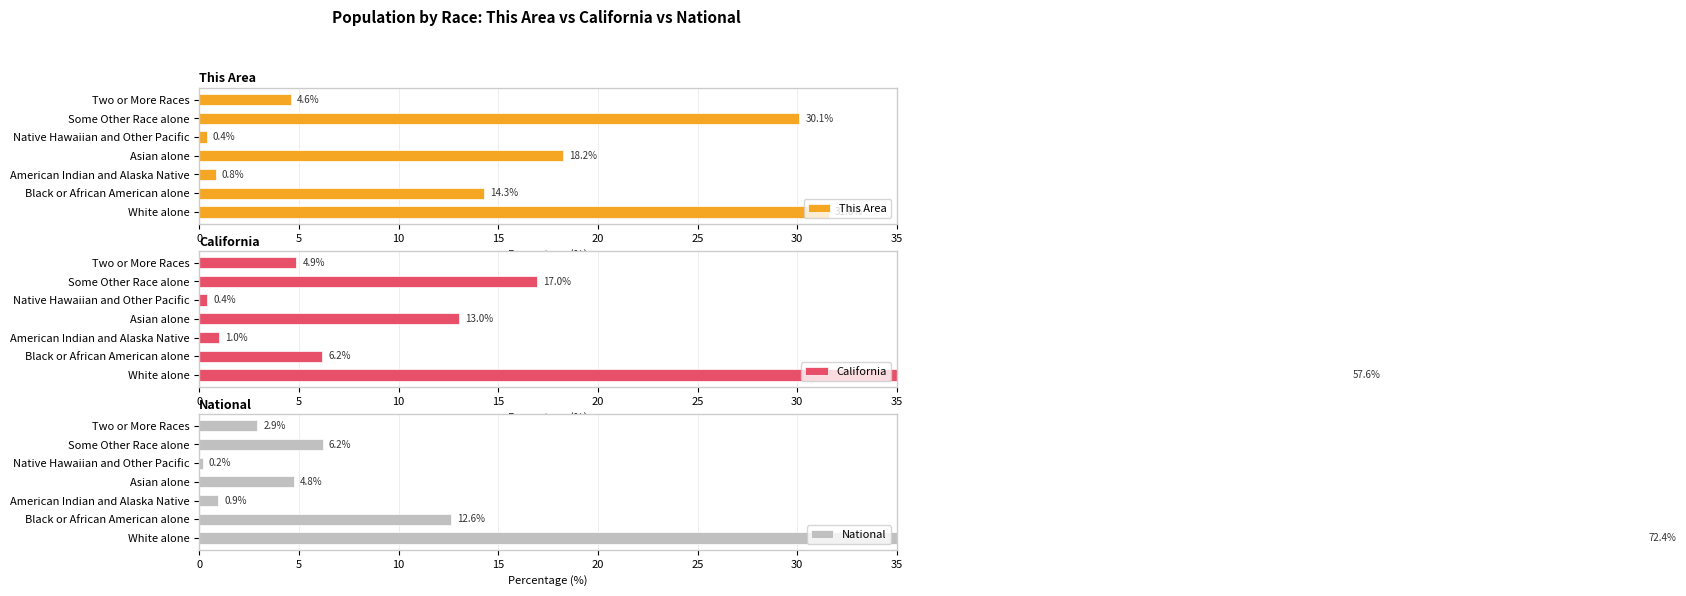

What is the maximum value for California?

57.6